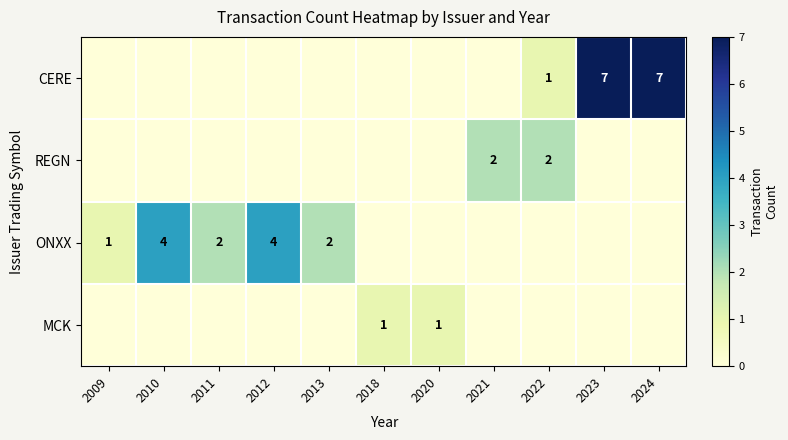

What is the total value across all series at 2012?

4